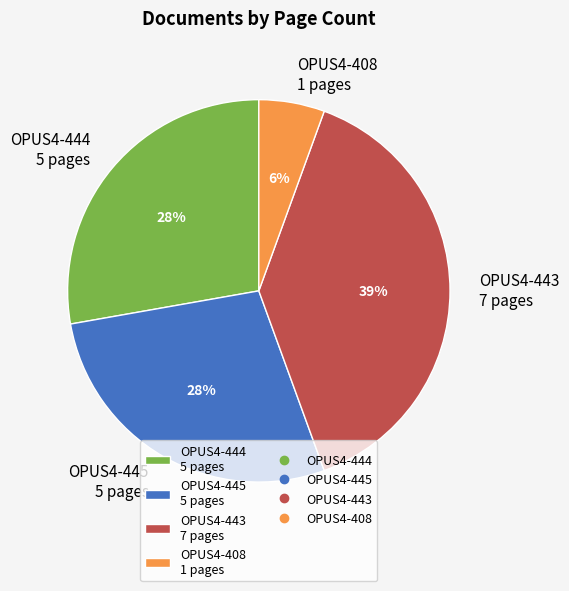

The OPUS4-408 slice represents 16% of the pie. True or false?

False